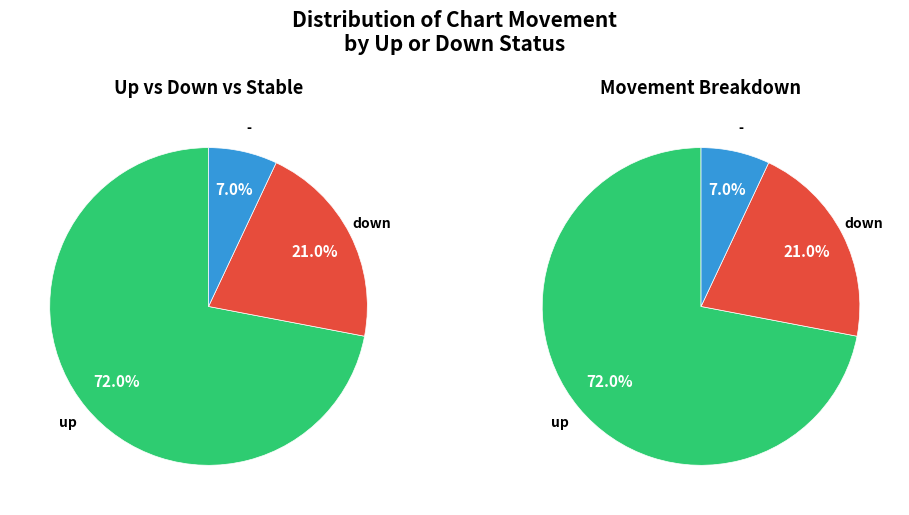

To the nearest percent, what is the combined percentage of down and up?

93%